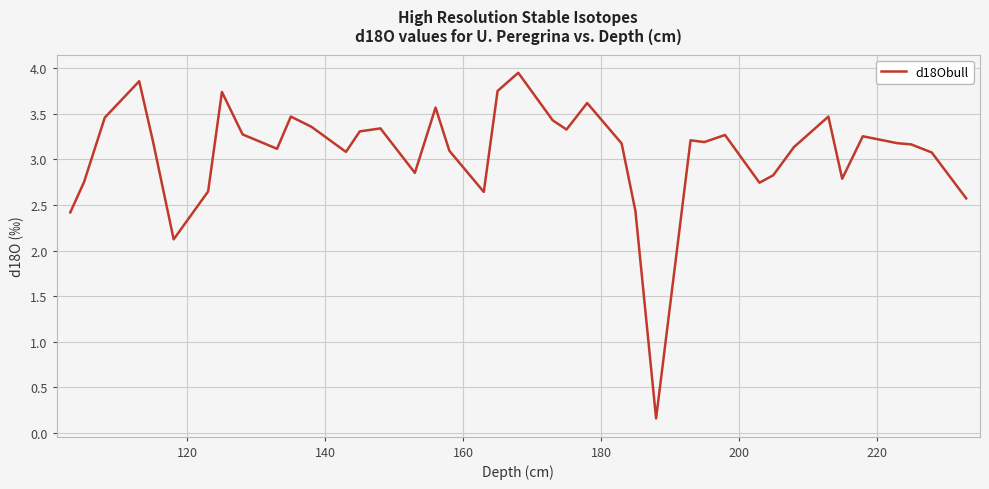

How many points are lower than both their immediate neighbors (excluding endpoints)?

10